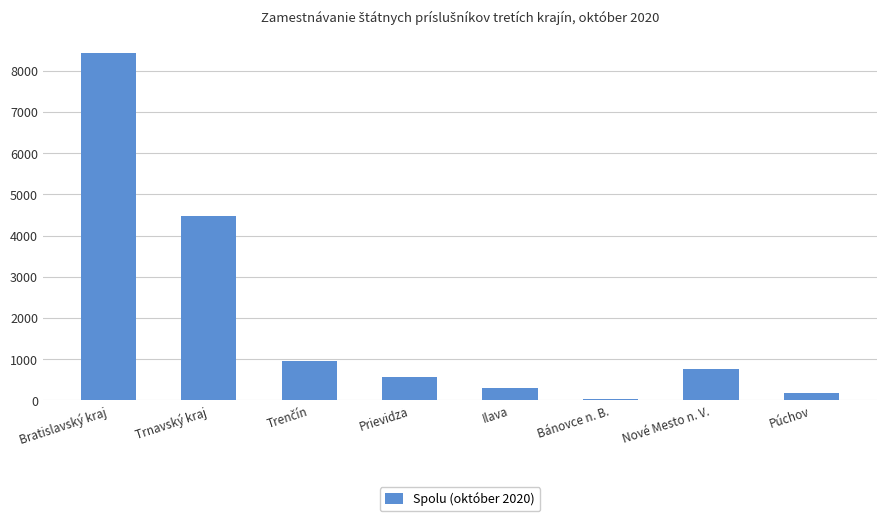

What is the label of the 4th bar from the right?

Ilava